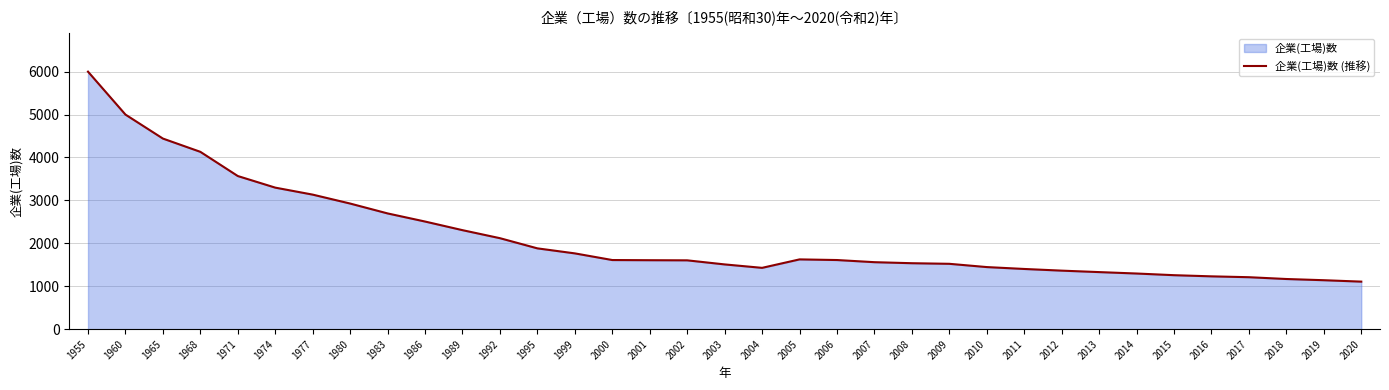

Count the number of values greater than 1607.

17